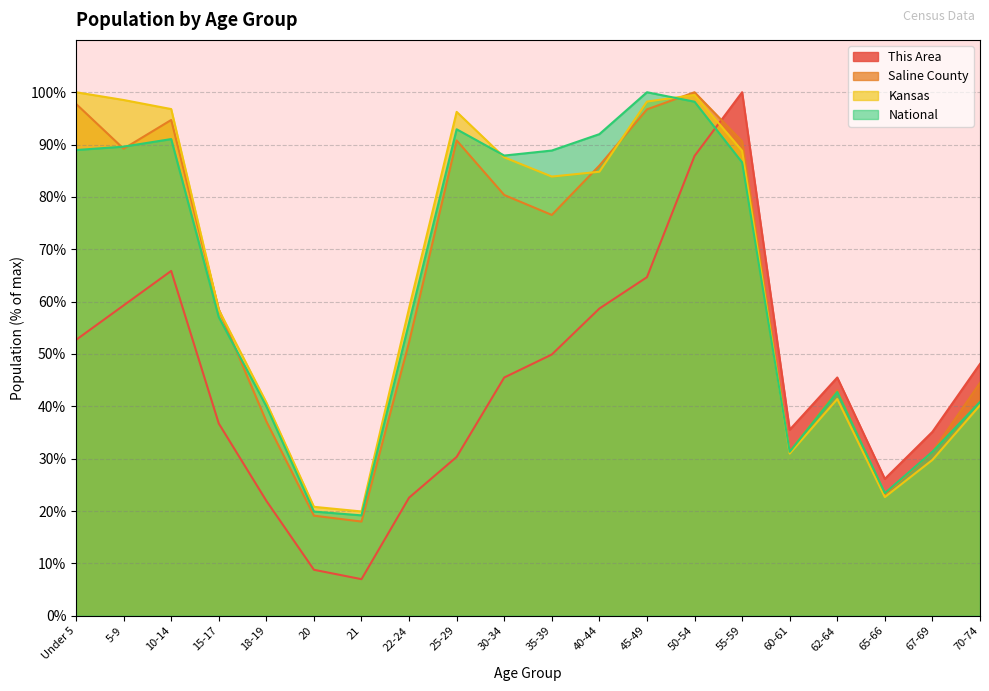

Which series ends up on top after the final intersection of National and Saline County?

Saline County